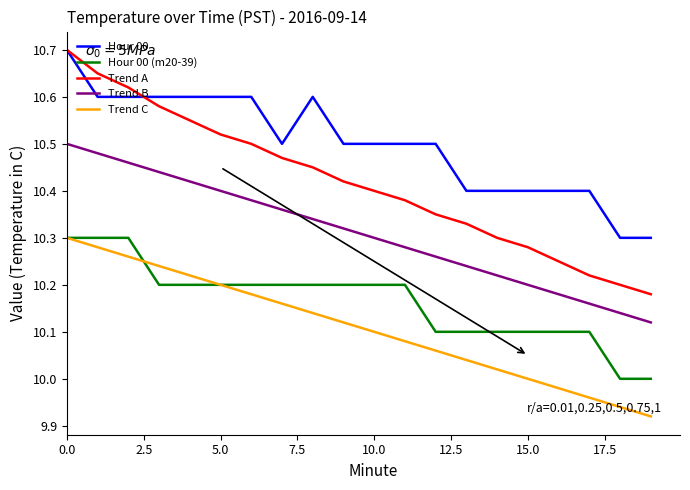

Which series has the largest total across all categories?

Hour 00